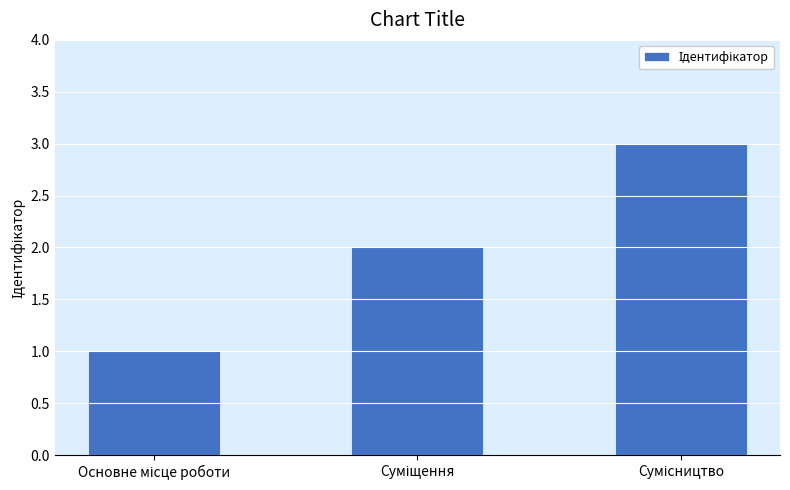

What is the sum of all values?

6